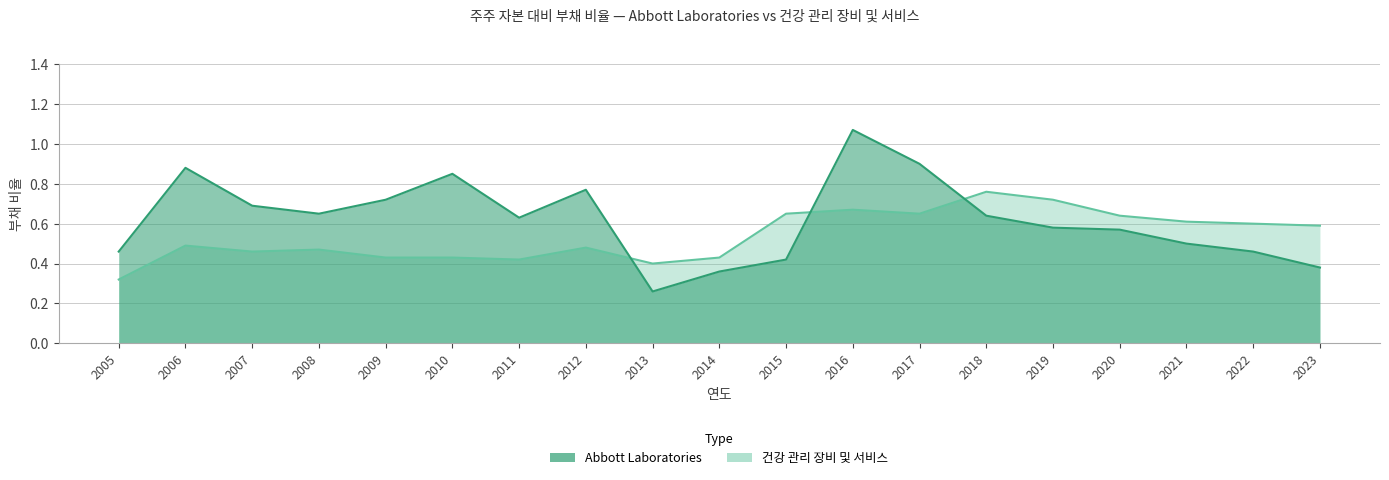

At which category is the sum across all series the highest?

2016